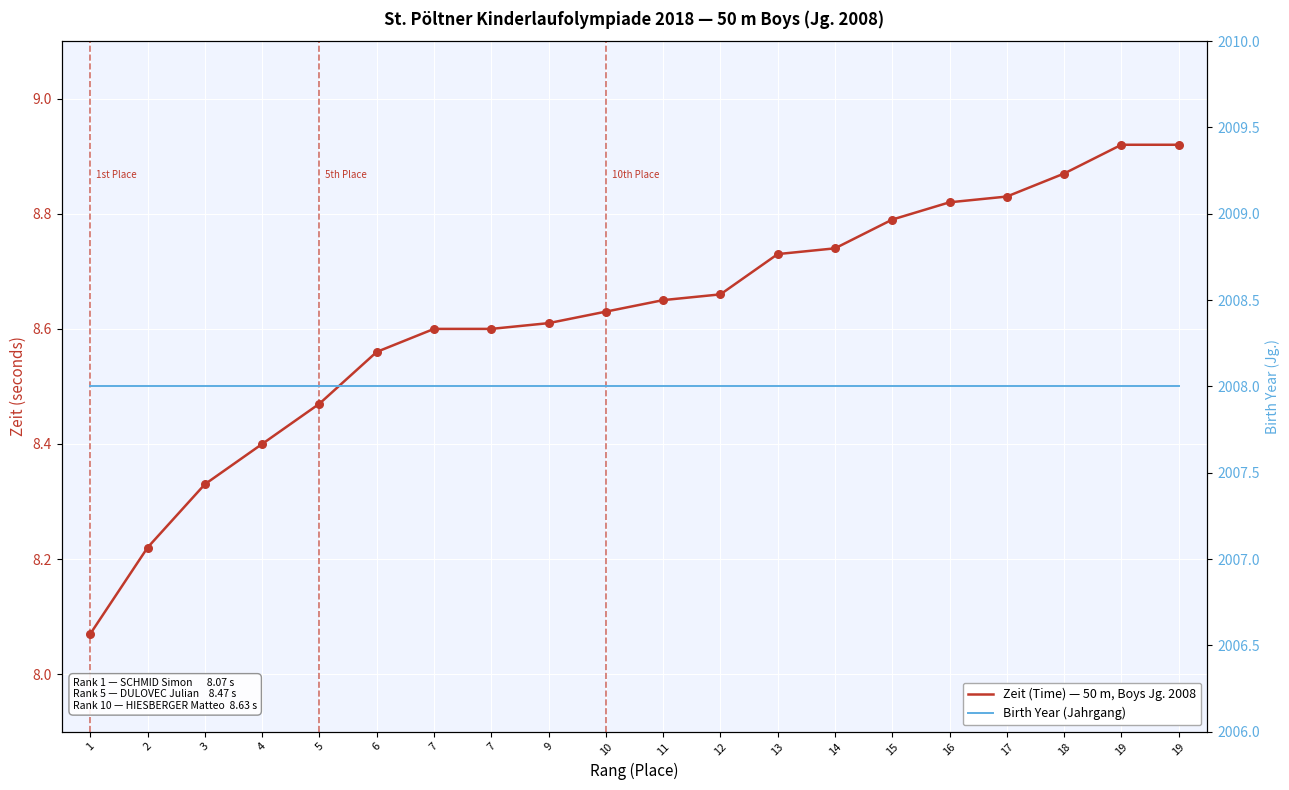

Is the value of Birth Year (Jahrgang) at 2 greater than the value of Zeit (Time) — 50 m, Boys Jg. 2008 at 10?

Yes